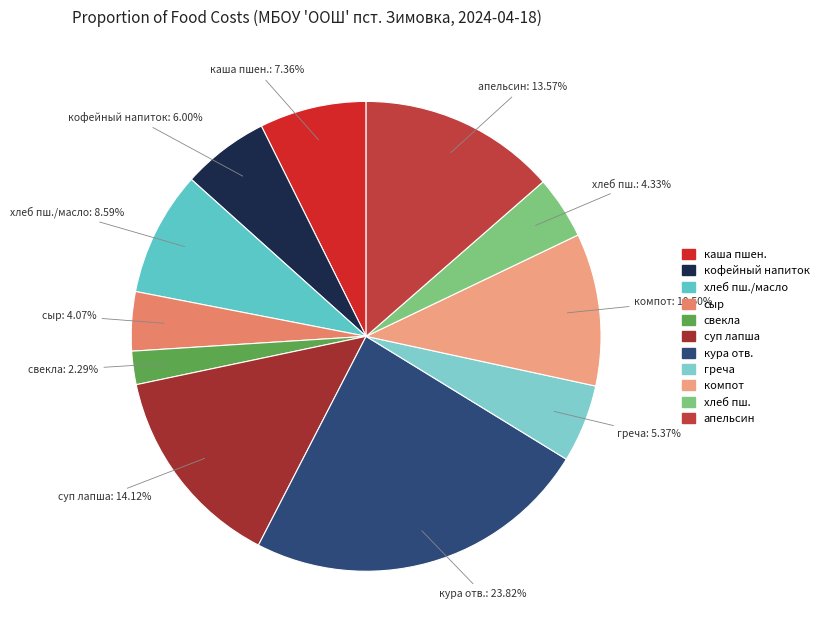

Count the number of slices in the pie.

11